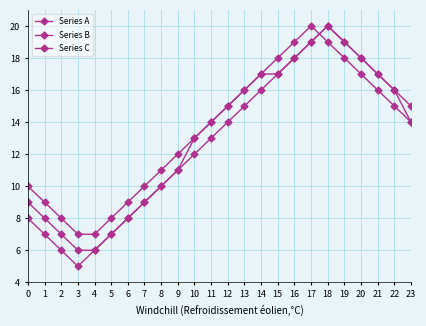

How many data points in Series B are less than 15?

12